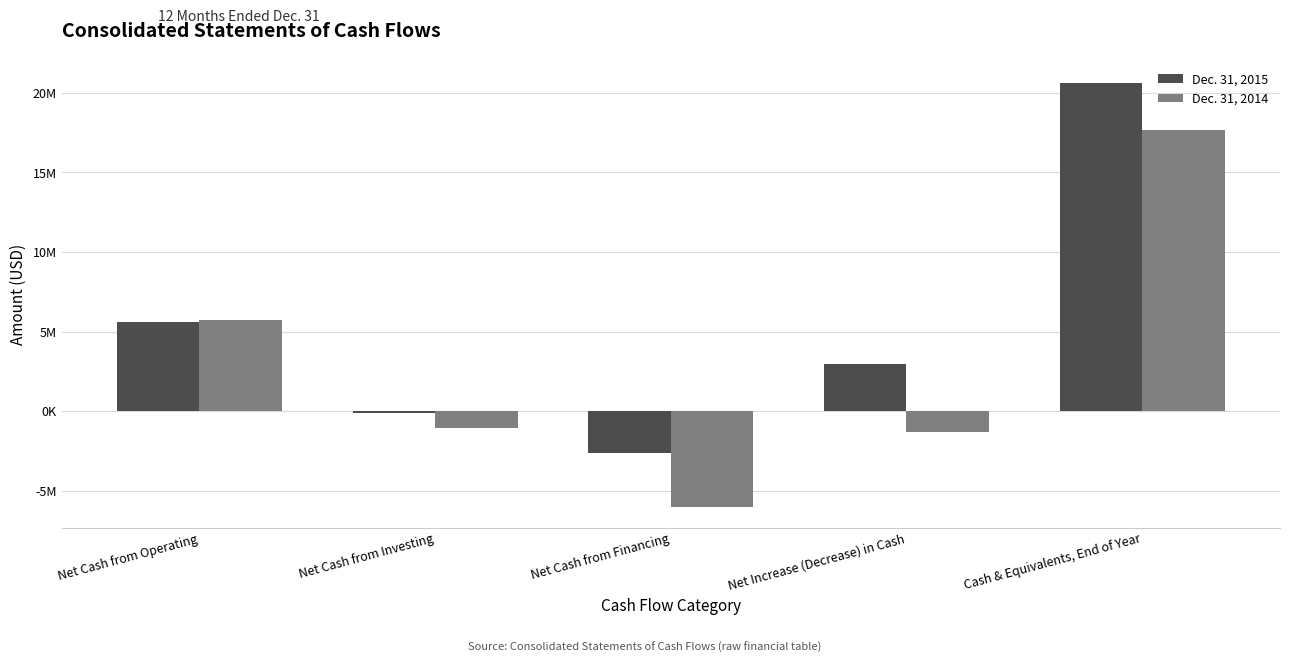

Reading left to right, extract all data points from this chart.

Dec. 31, 2015: 5633000	-75000	-2612000	2946000	20608000
Dec. 31, 2014: 5762000	-1062000	-5976000	-1276000	17662000